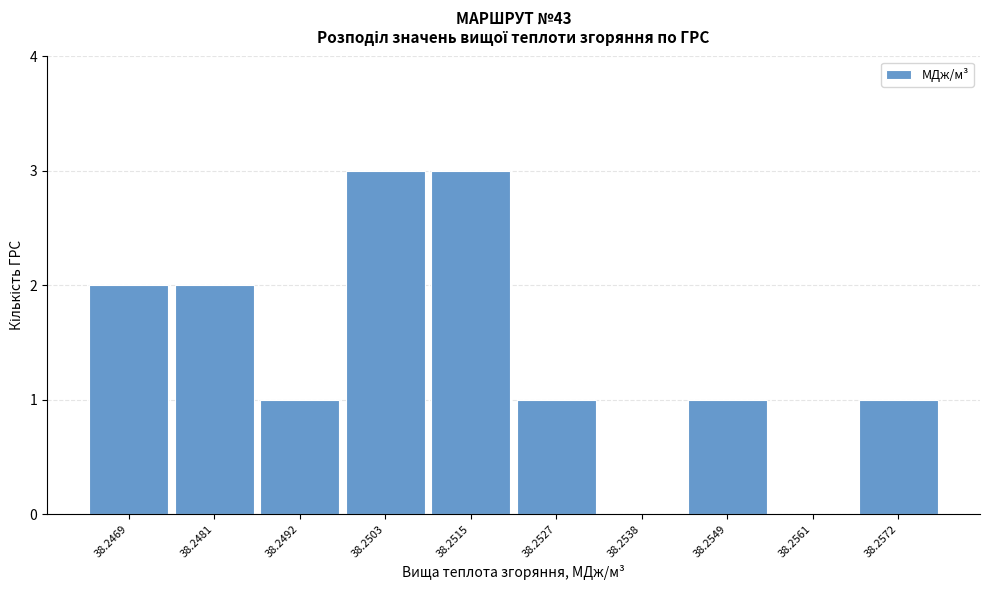

Reading right to left, what are all the values shown in this chart?

38.2572=1	38.2561=0	38.2549=1	38.2538=0	38.2527=1	38.2515=3	38.2503=3	38.2492=1	38.2481=2	38.2469=2